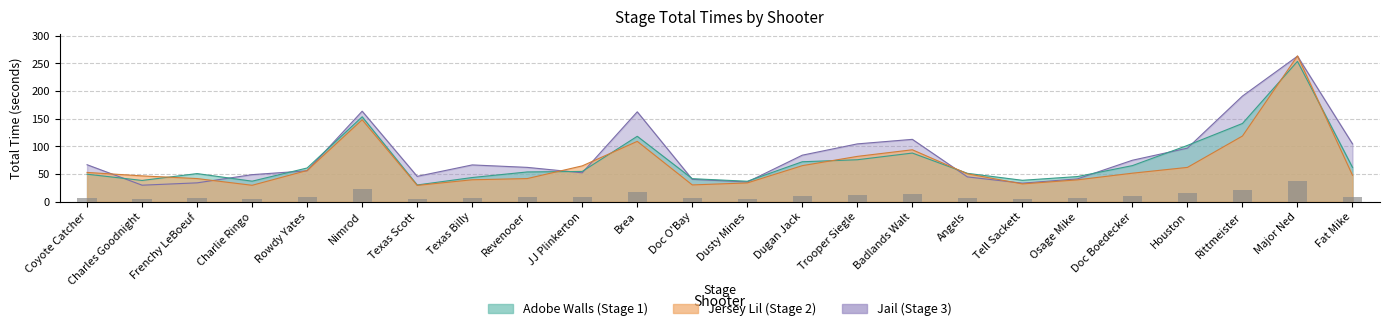

Between Texas Scott and Texas Billy, which series saw the biggest shift?

Jail (Stage 3)